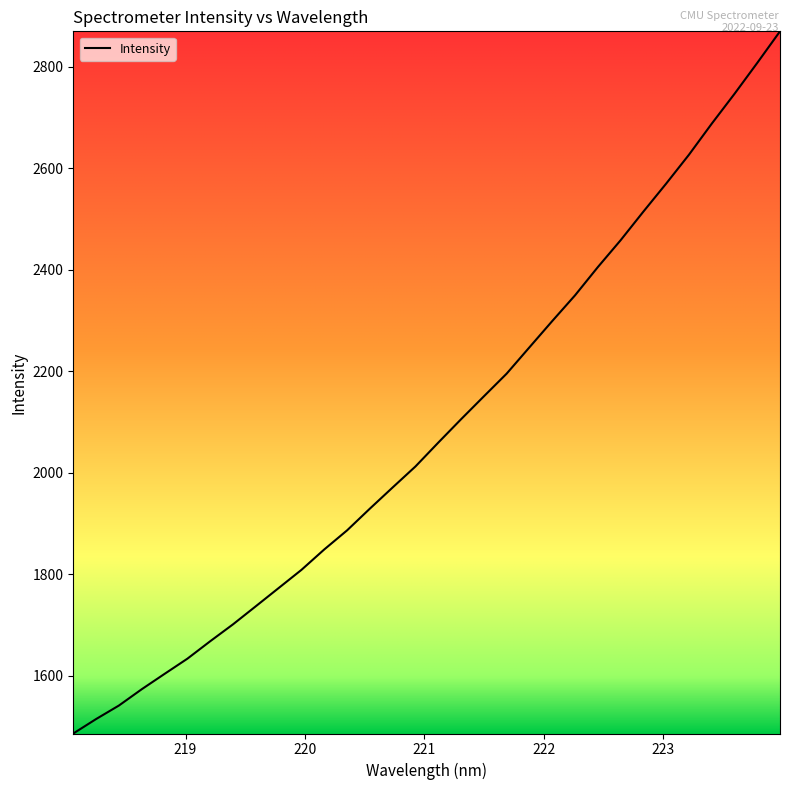

What is the average value?

2086.6